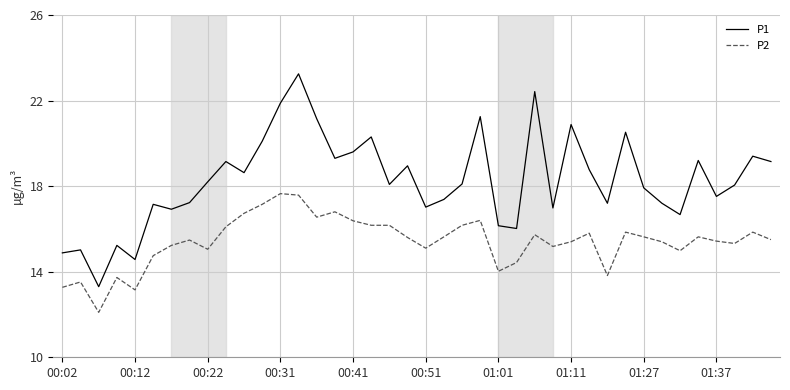

Which series has the largest total across all categories?

P1